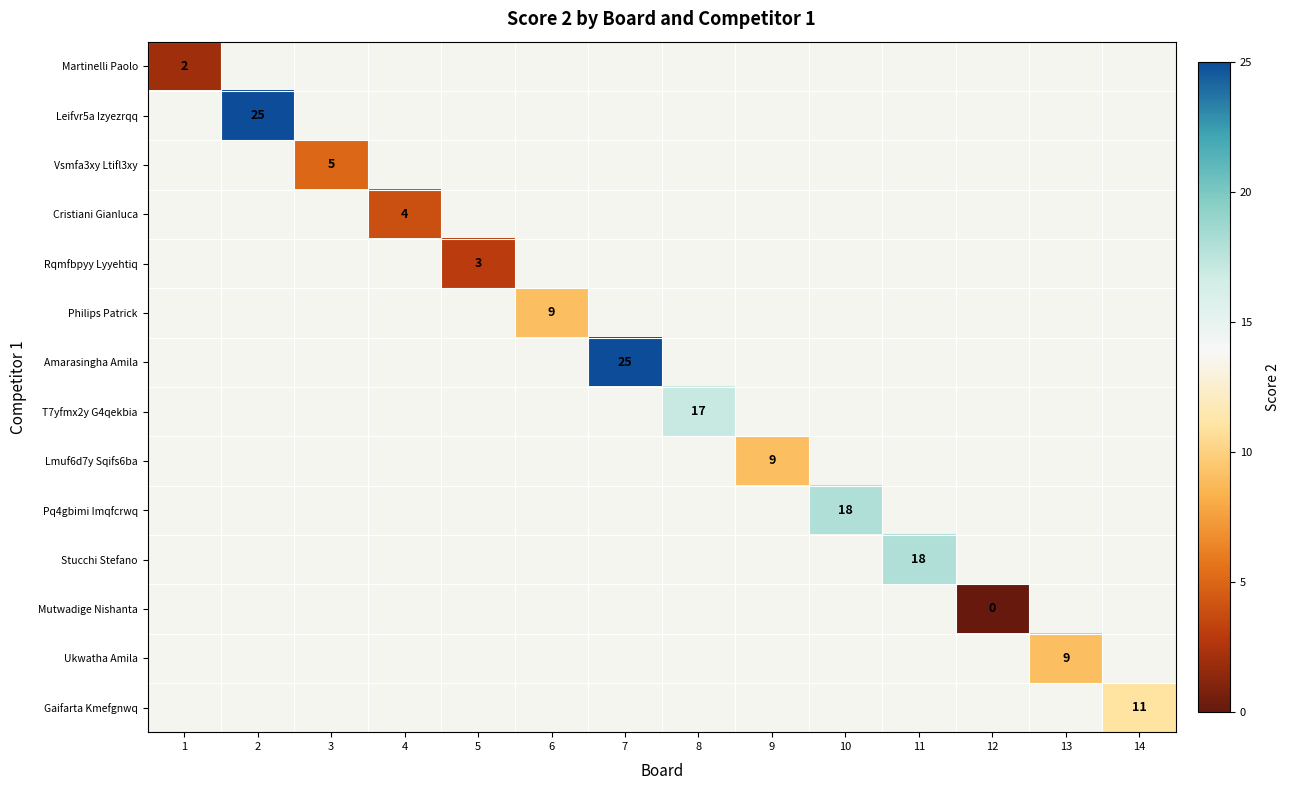

The Stucchi Stefano series shows 18 at 11. True or false?

True